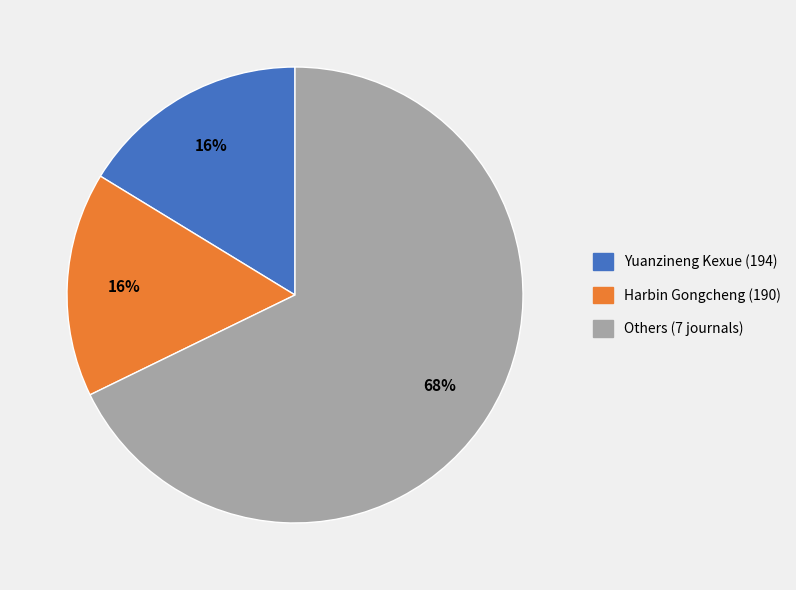

To the nearest percent, what percentage of the pie is Harbin Gongcheng (190)?

16%